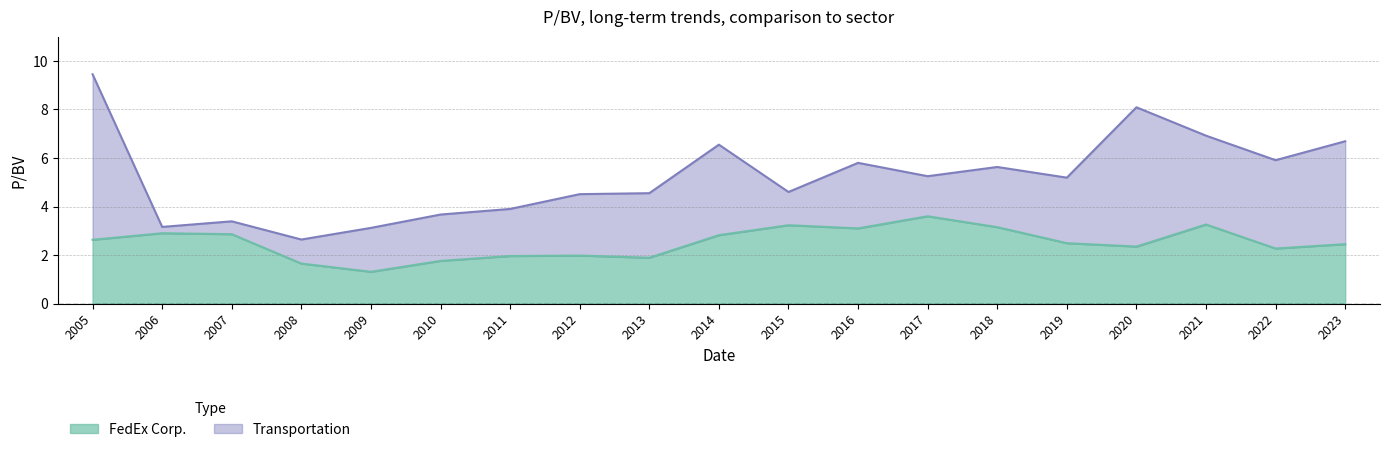

True or false: FedEx Corp. and Transportation cross at least once.

False